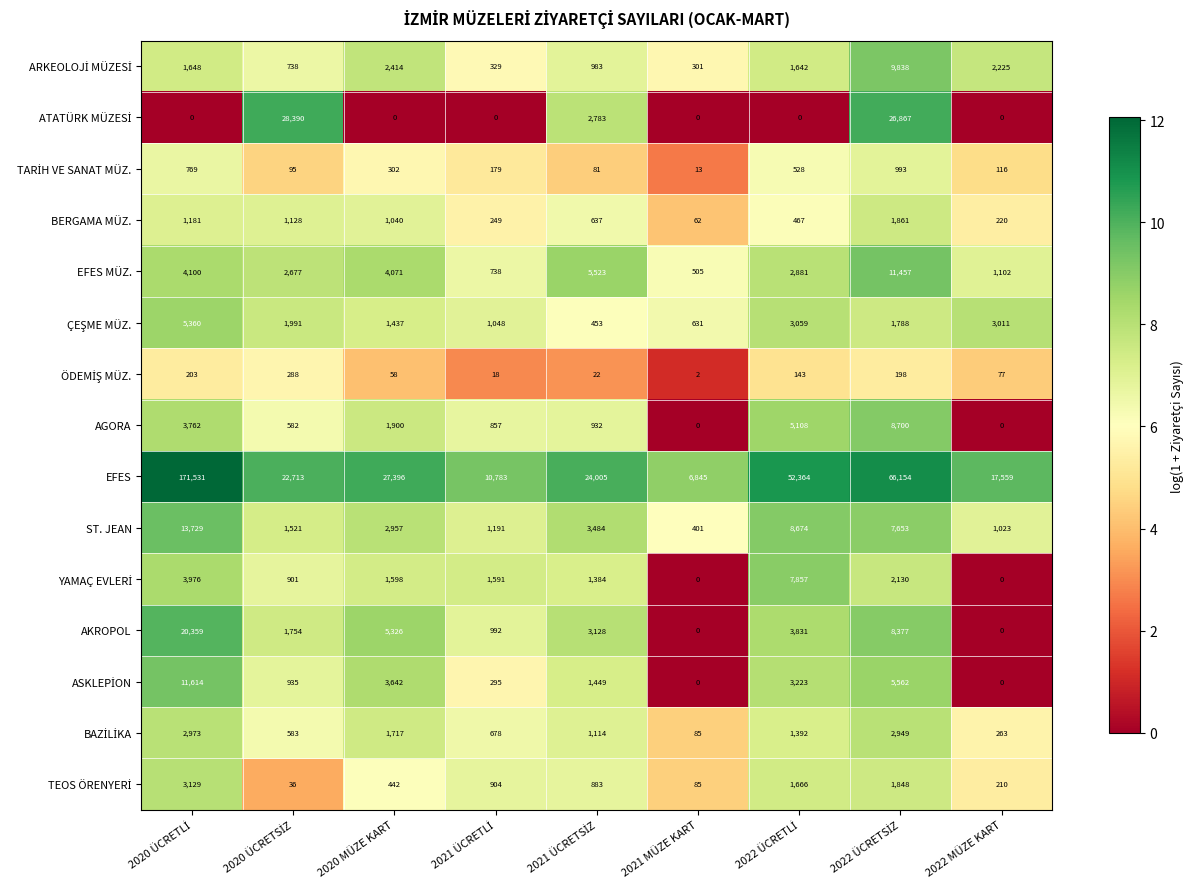

Which series has the largest total across all categories?

EFES